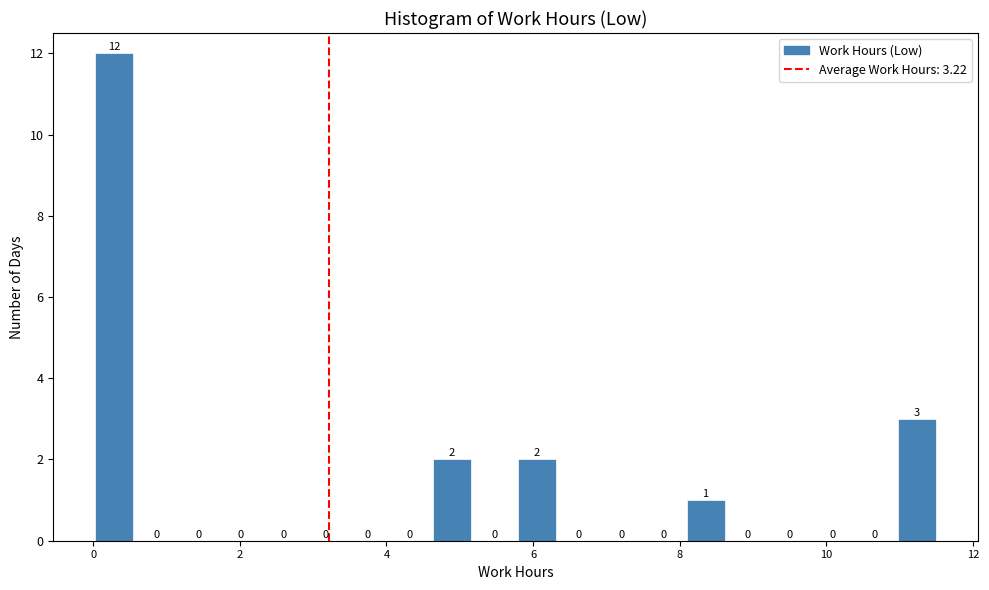

Around what value on the x-axis is the tallest bar? Give the approximate position of its centre, as read against the axis.

0.2